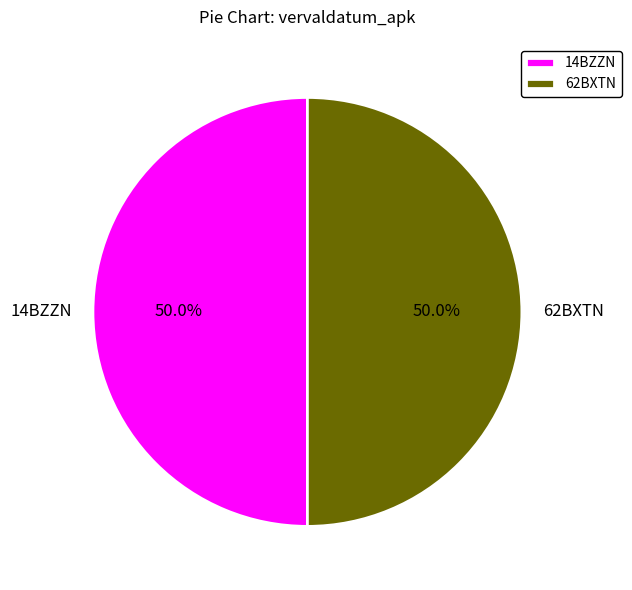

How many segments does this pie chart have?

2